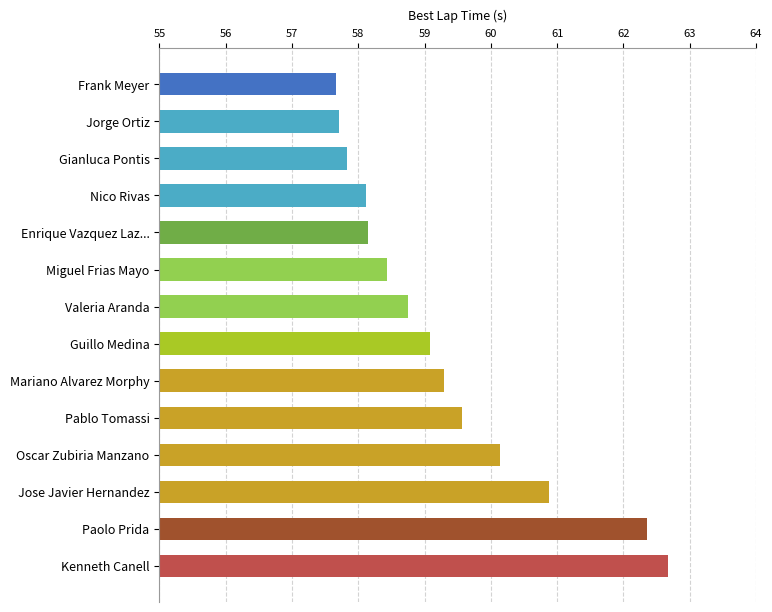

Is it true that the value at Miguel Frias Mayo is 58.4?

True